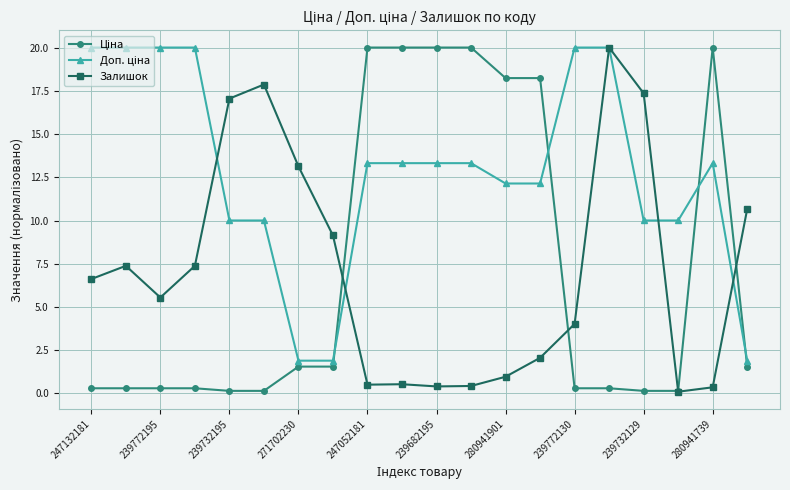

What is the value of the Залишок point at the 7th from the left?

13.1